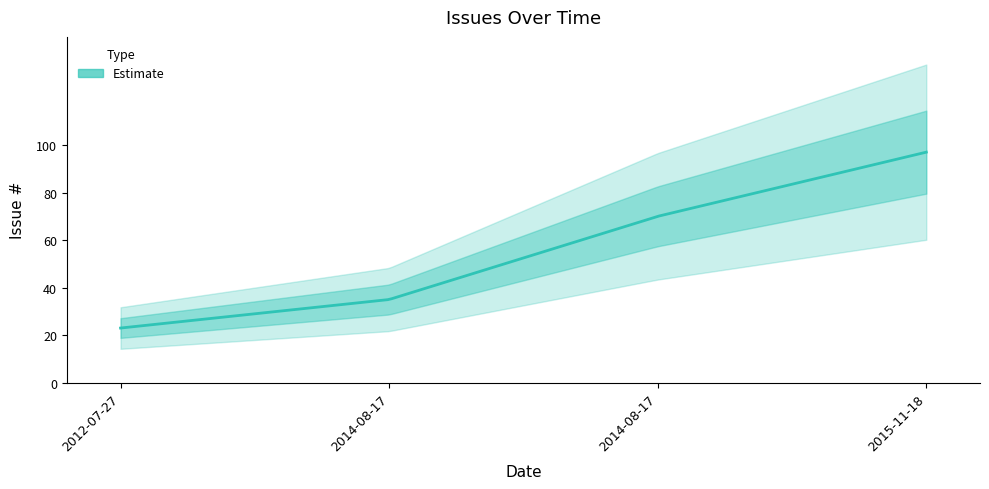

Reading left to right, transcribe all the data shown in this chart.

2012-07-27=23	2014-08-17=35	2014-08-17=70	2015-11-18=97